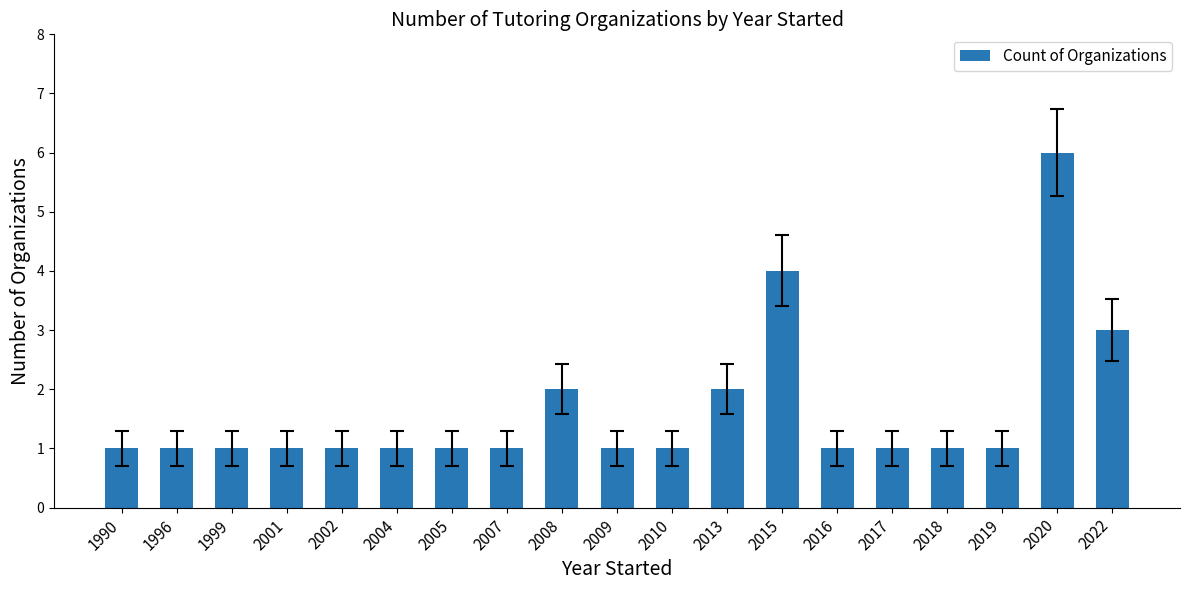

What is the change in value from 2005 to 2015?

+3